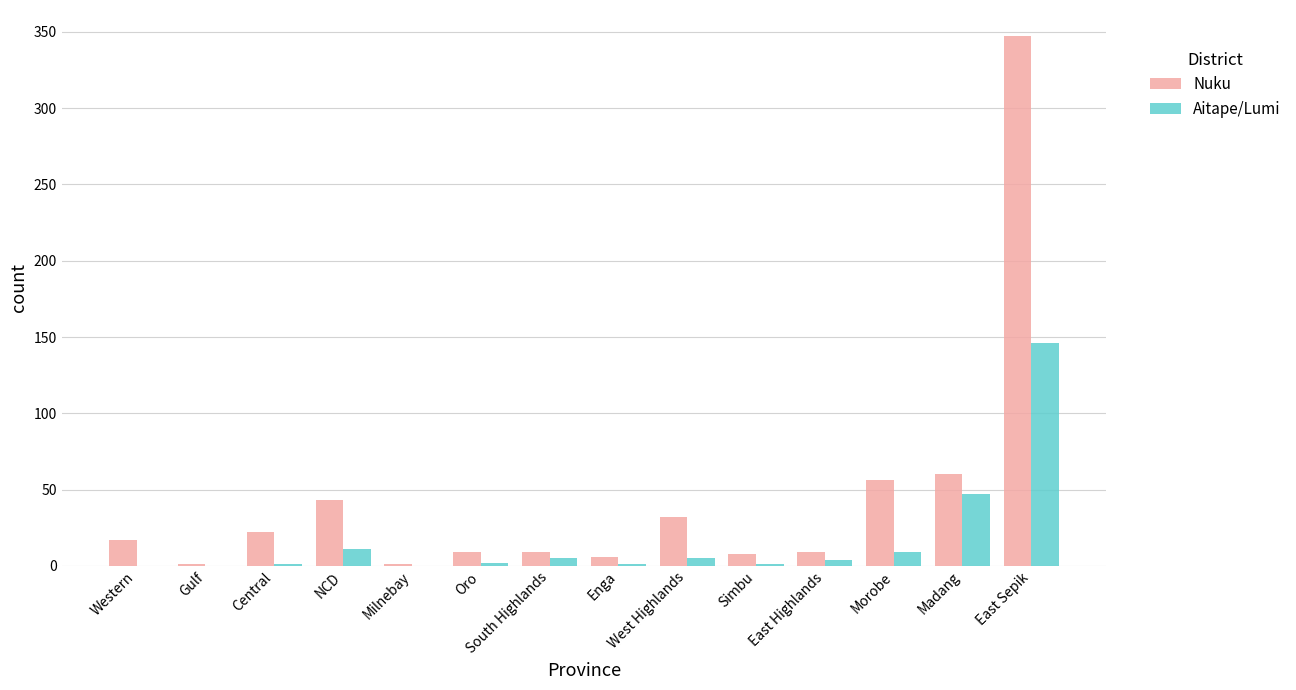

Which category has the highest value in the Nuku series?

East Sepik